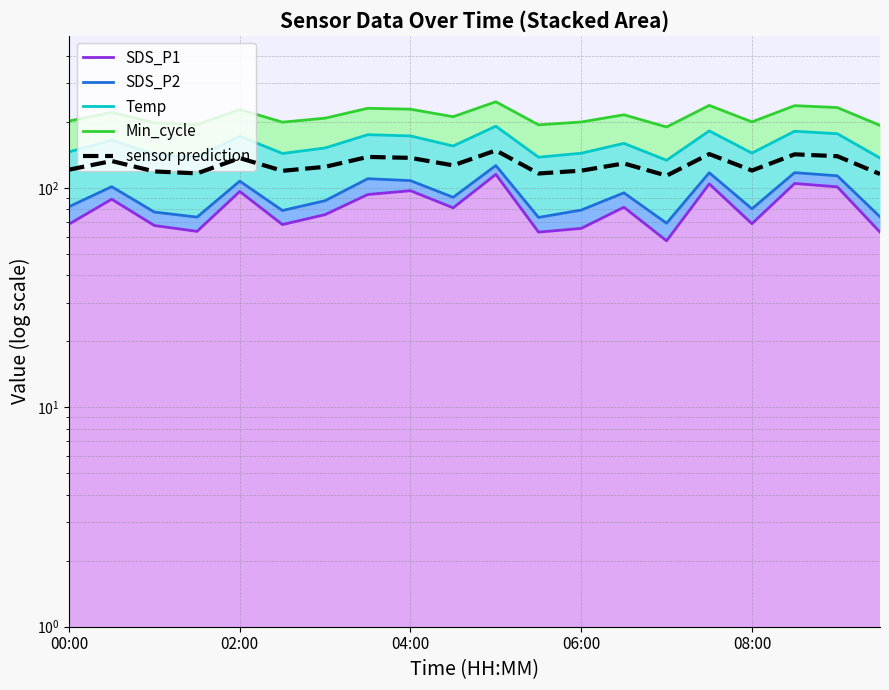

What is the value of the SDS_P2 point at the 20th from the left?

74.0